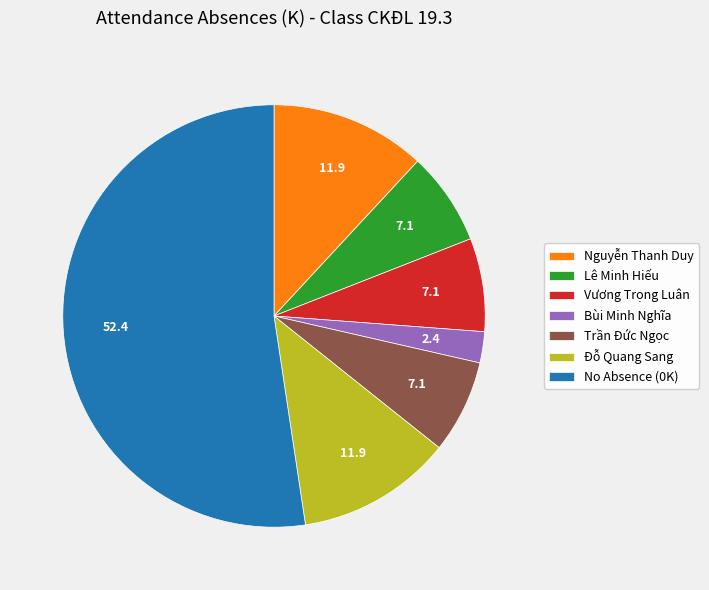

Is the sum of Lê Minh Hiếu and Đỗ Quang Sang greater than half?

No